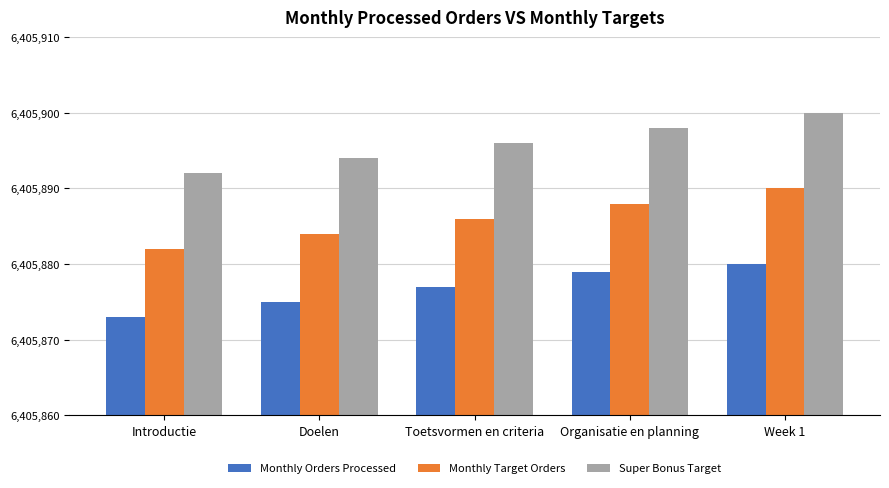

The Super Bonus Target series shows 4115573 at Toetsvormen en criteria. True or false?

False